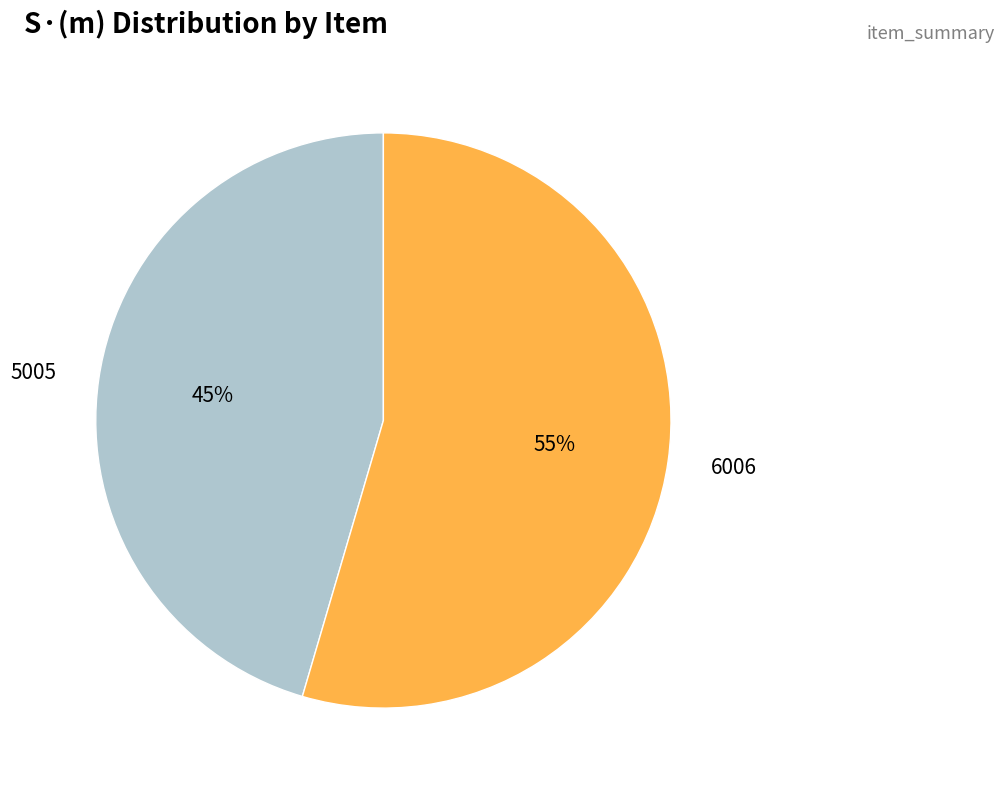

Which has a higher value, 5005 or 6006?

6006